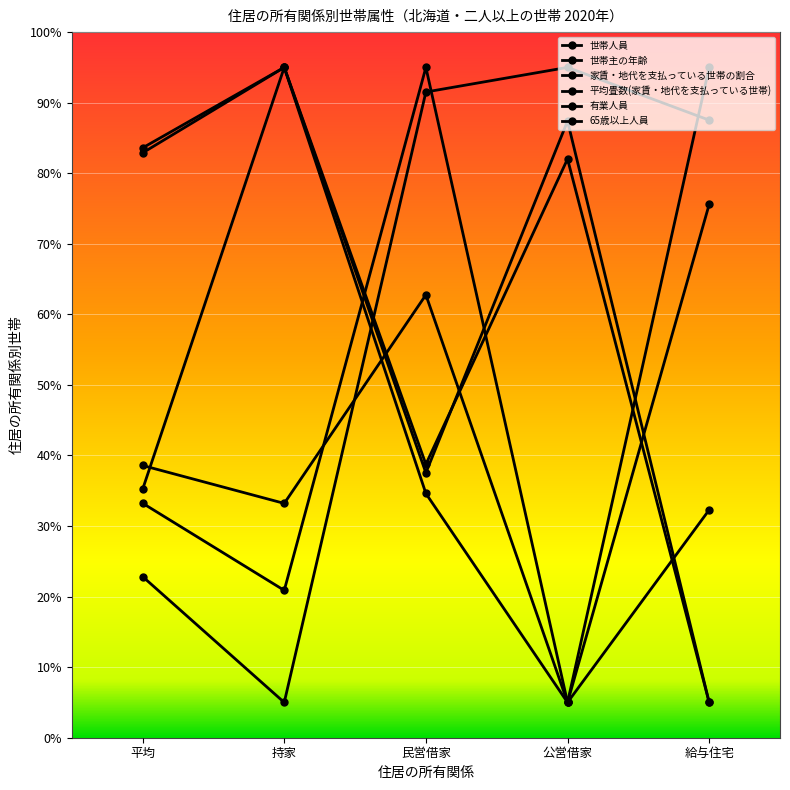

What is the total value across all series at 公営借家?

279.4